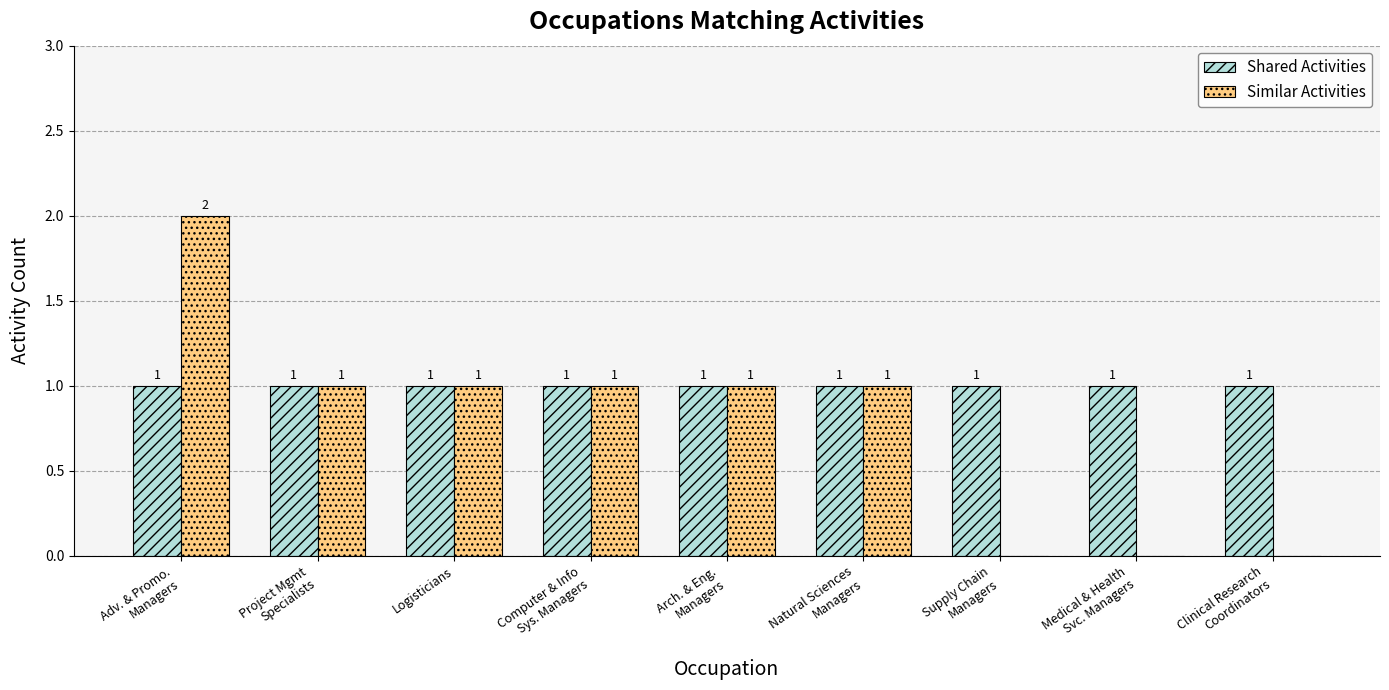

How many series are shown in this chart?

2